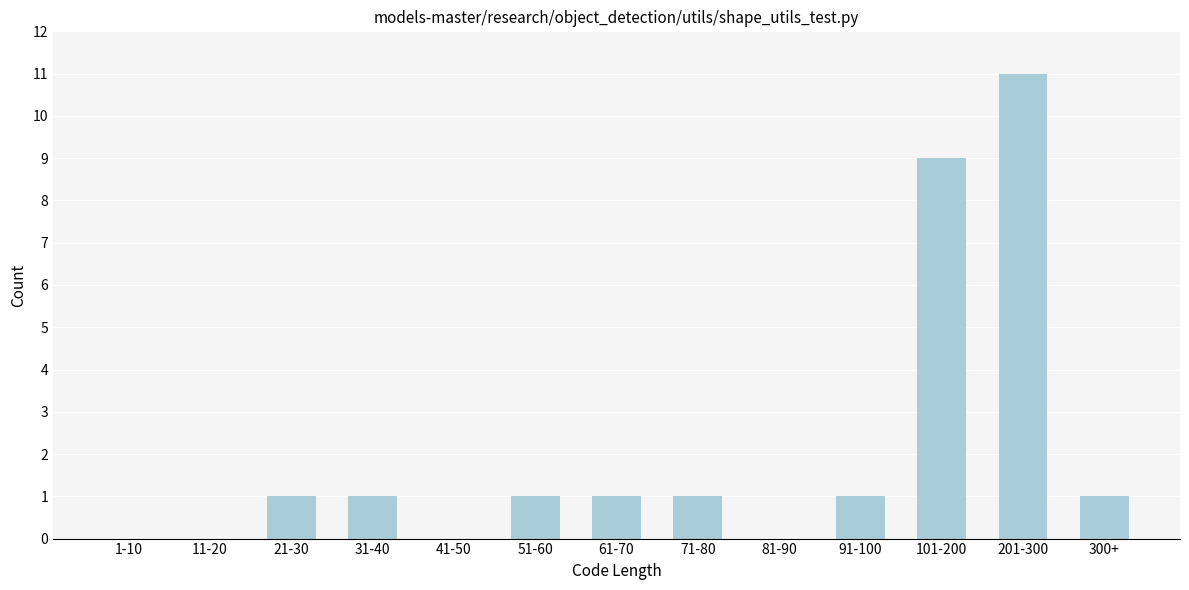

Reading left to right, what are all the values shown in this chart?

1-10=0	11-20=0	21-30=1	31-40=1	41-50=0	51-60=1	61-70=1	71-80=1	81-90=0	91-100=1	101-200=9	201-300=11	300+=1